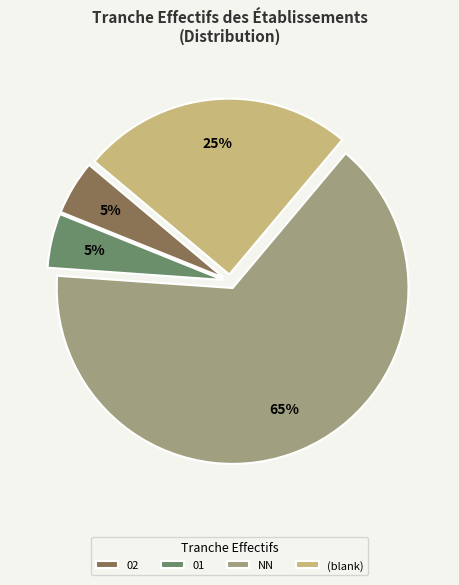

Is it true that 02 is 1% of the pie?

False